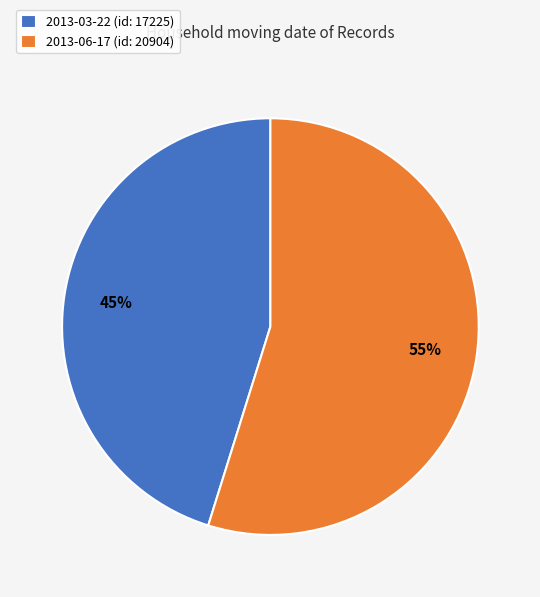

Combined, do 2013-06-17 (id: 20904) and 2013-03-22 (id: 17225) account for over 50%?

Yes